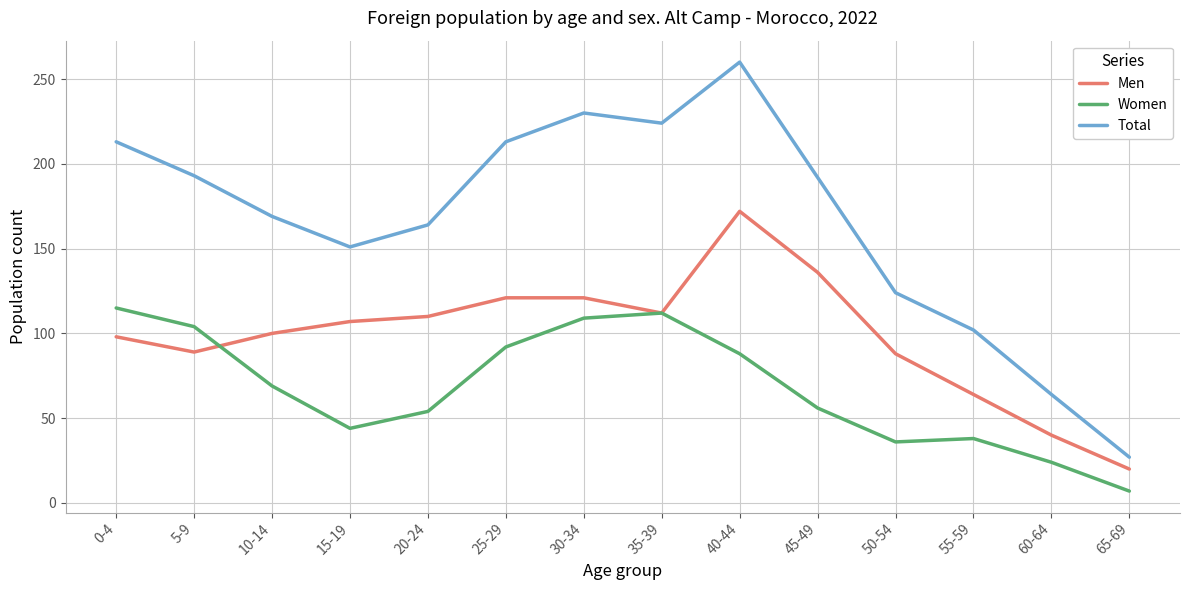

Which series has the largest total across all categories?

Total